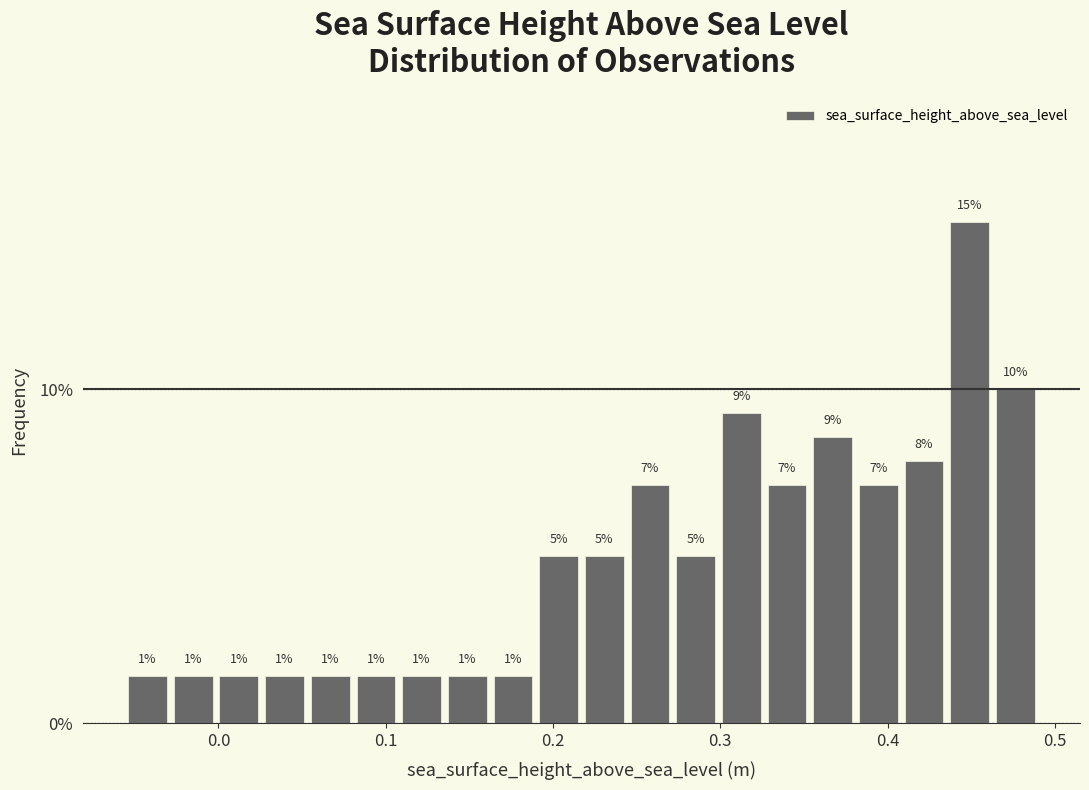

Around what value on the x-axis is the tallest bar? Give the approximate position of its centre, as read against the axis.

0.45